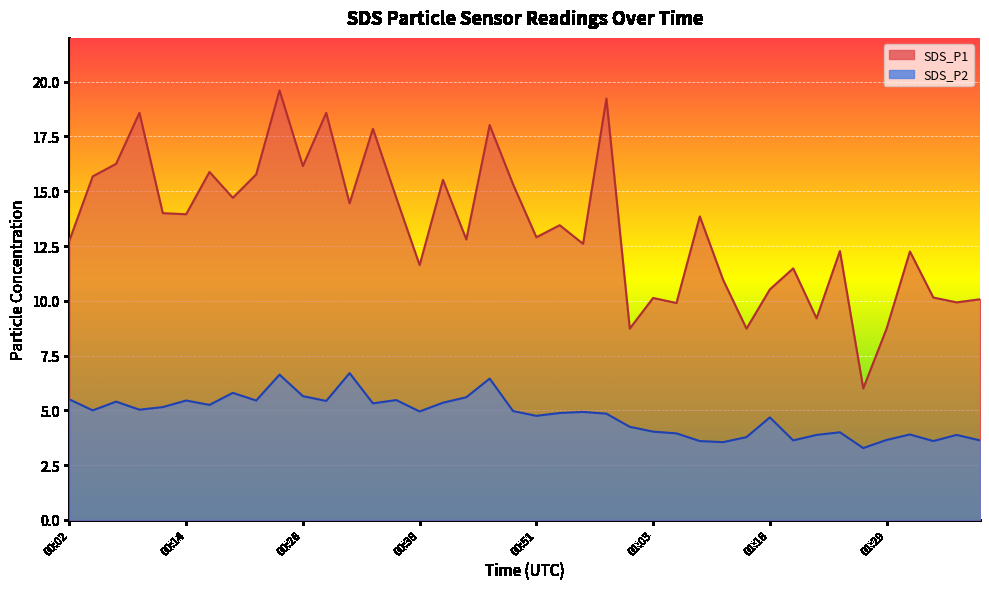

True or false: SDS_P1 and SDS_P2 cross at least once.

False